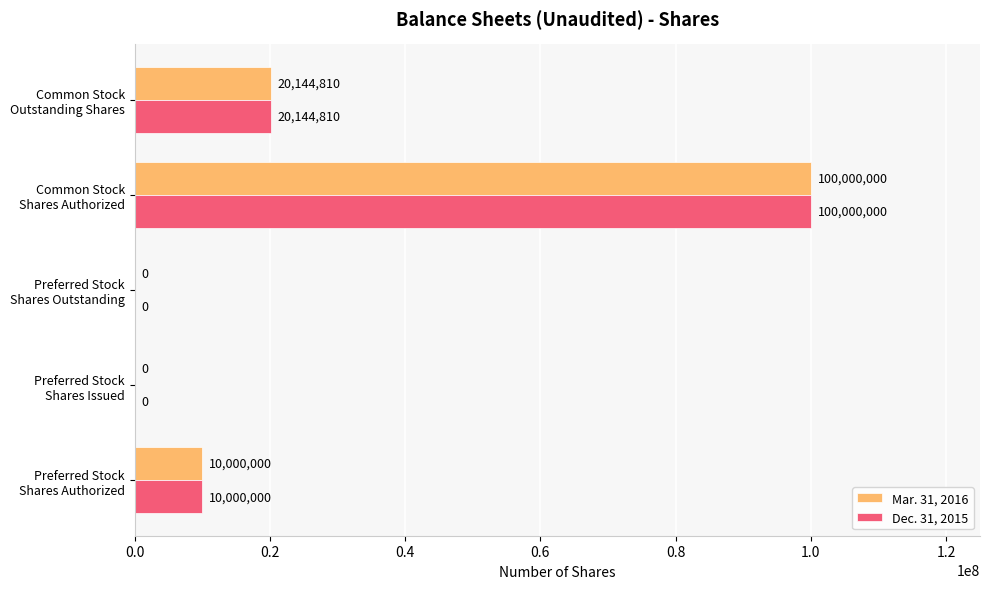

What is the highest value of the Dec. 31, 2015 series?

100000000